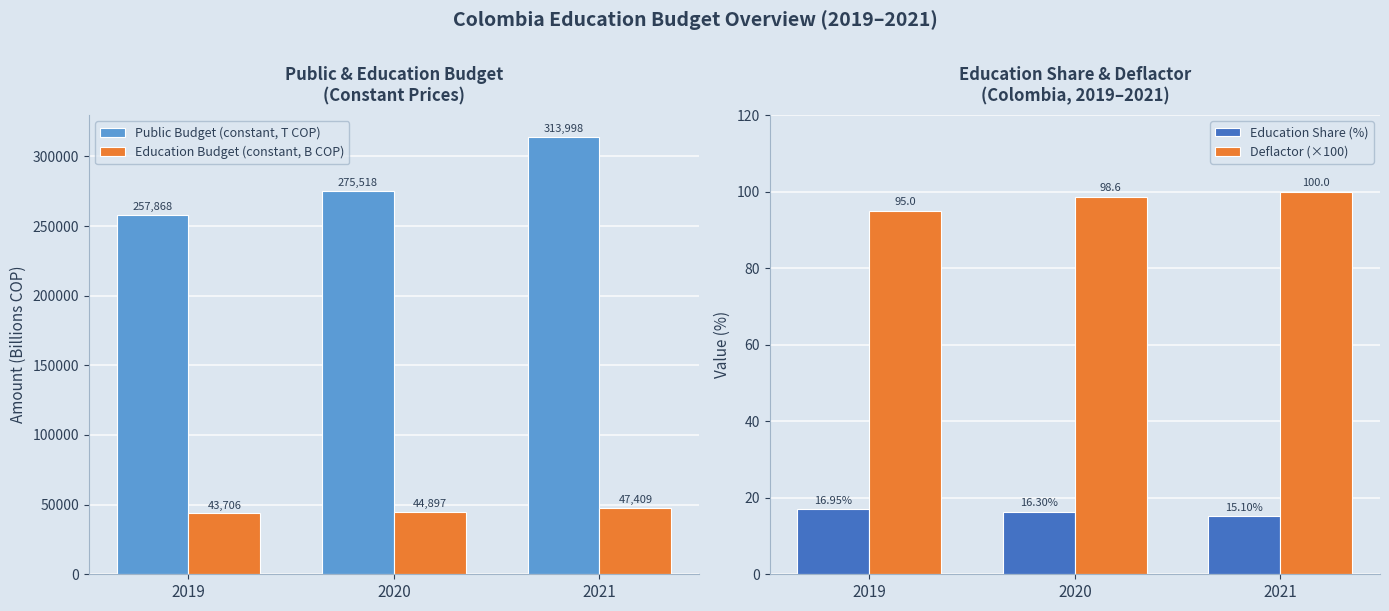

What are all the series names shown in the legend?

Public Budget (constant, T COP), Education Budget (constant, B COP), Education Share (%), Deflactor (×100)